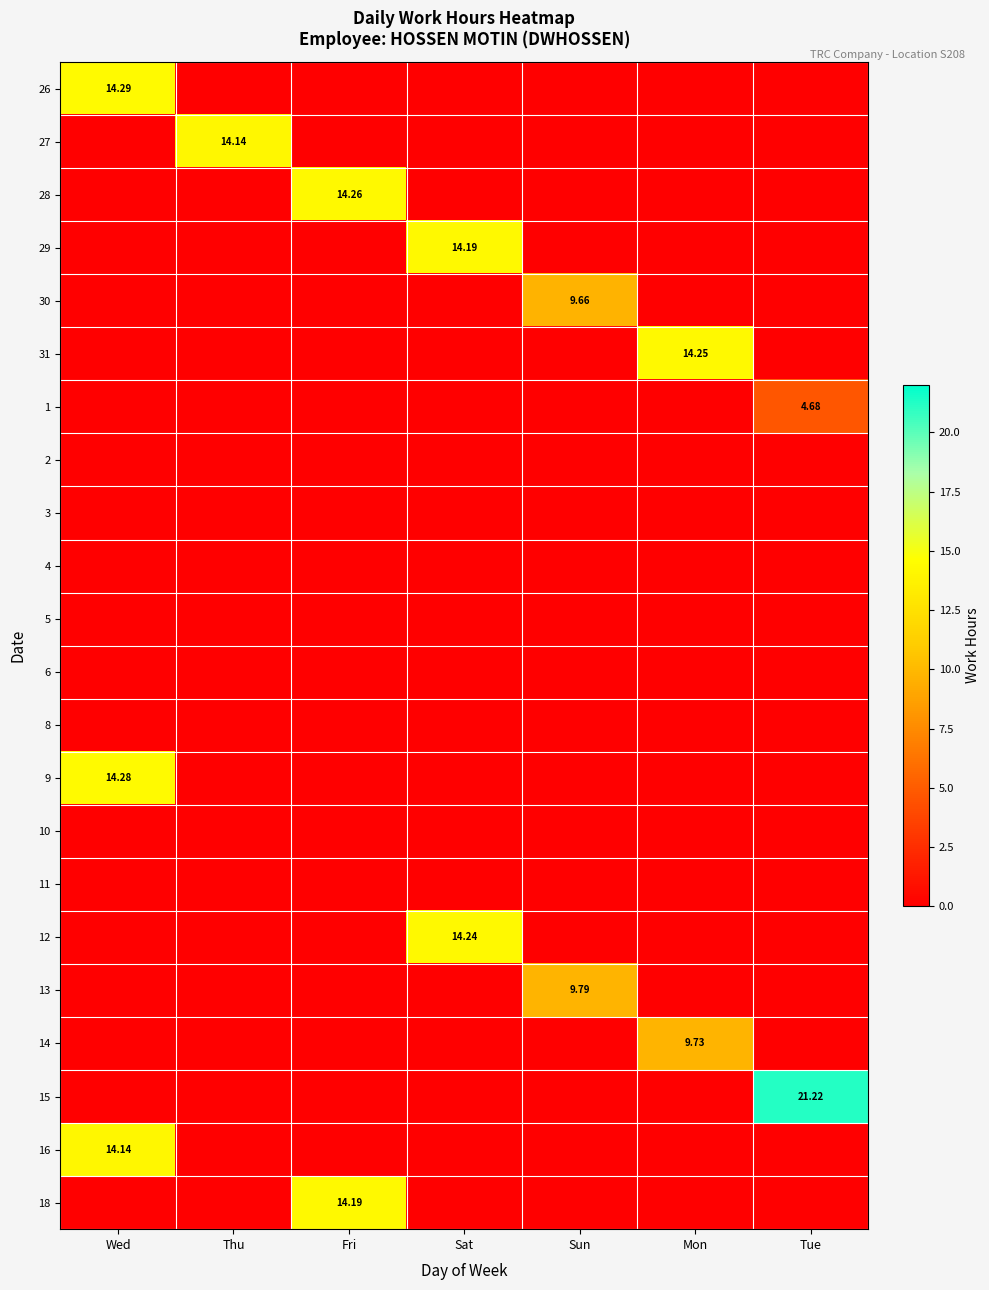

At how many categories does at least one series exceed 4?

7